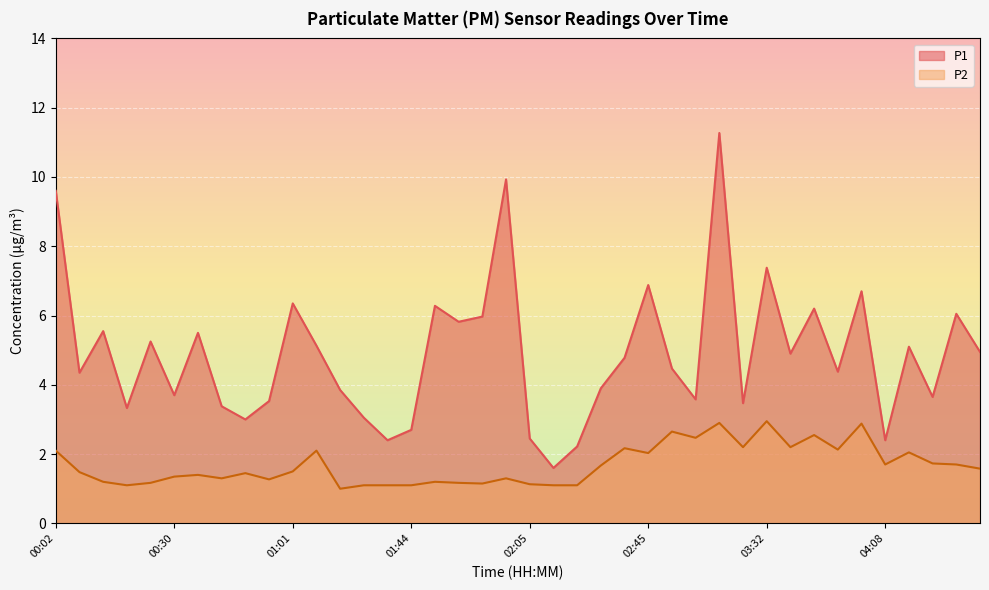

How many interior local valleys does the P2 series have?

11